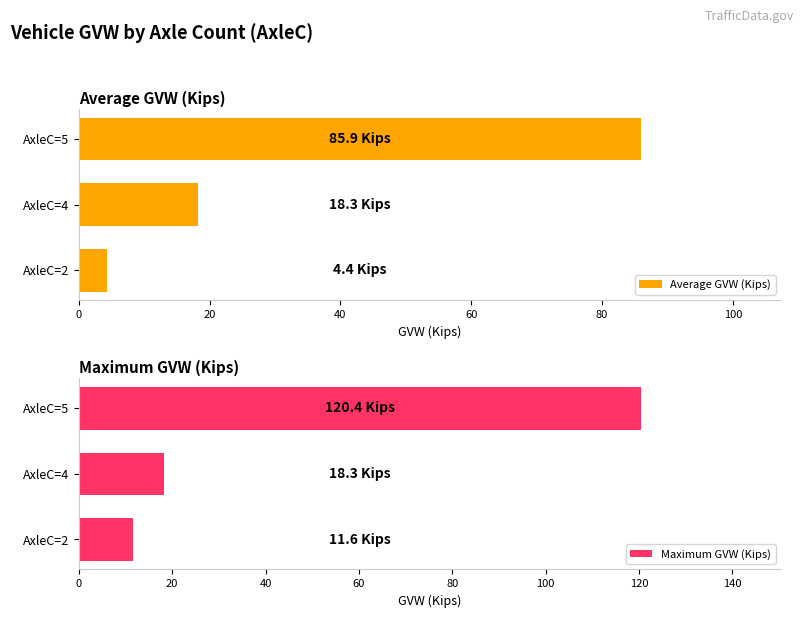

Is it true that Average GVW (Kips) equals 38.4 at AxleC=5?

False